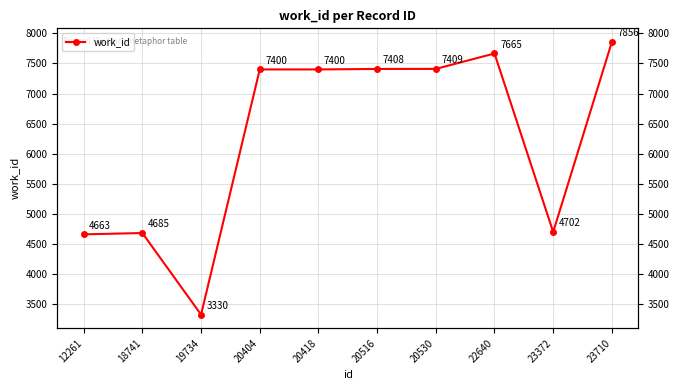

How many points are lower than both their immediate neighbors (excluding endpoints)?

2